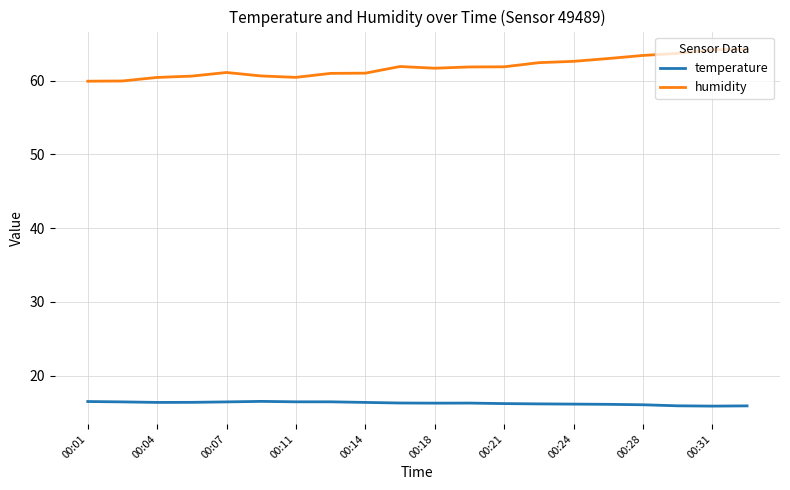

True or false: temperature and humidity cross at least once.

False